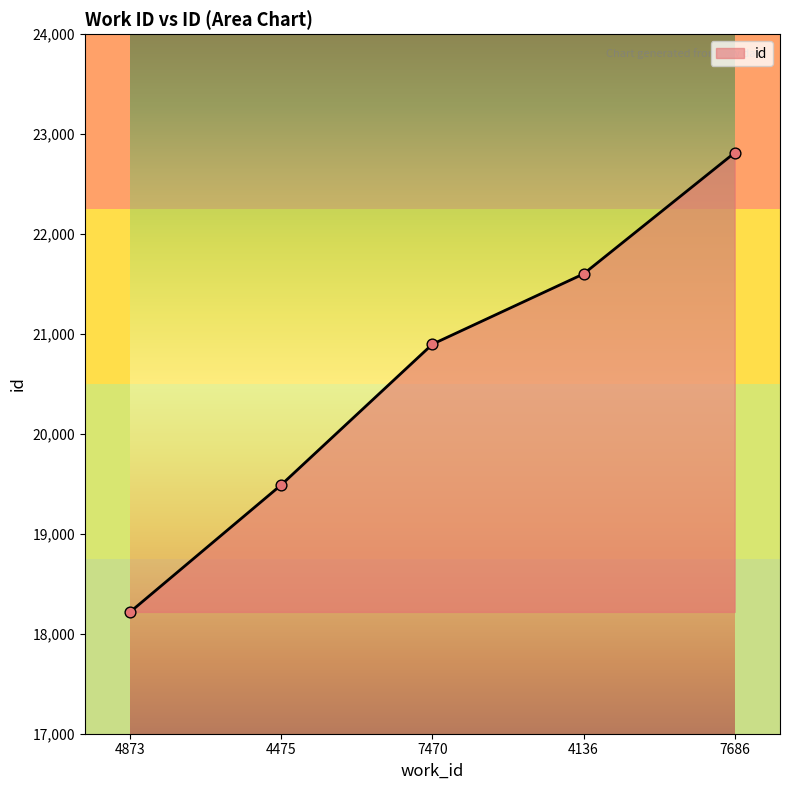

Approximately how many times larger is the value at 4475 compared to 7686?

0.9